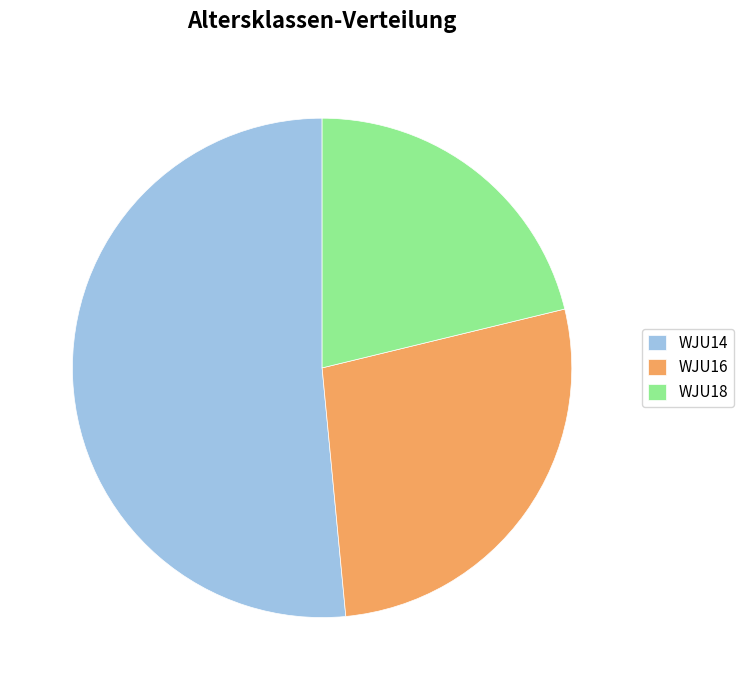

Rank the categories by value from highest to lowest.

WJU14, WJU16, WJU18